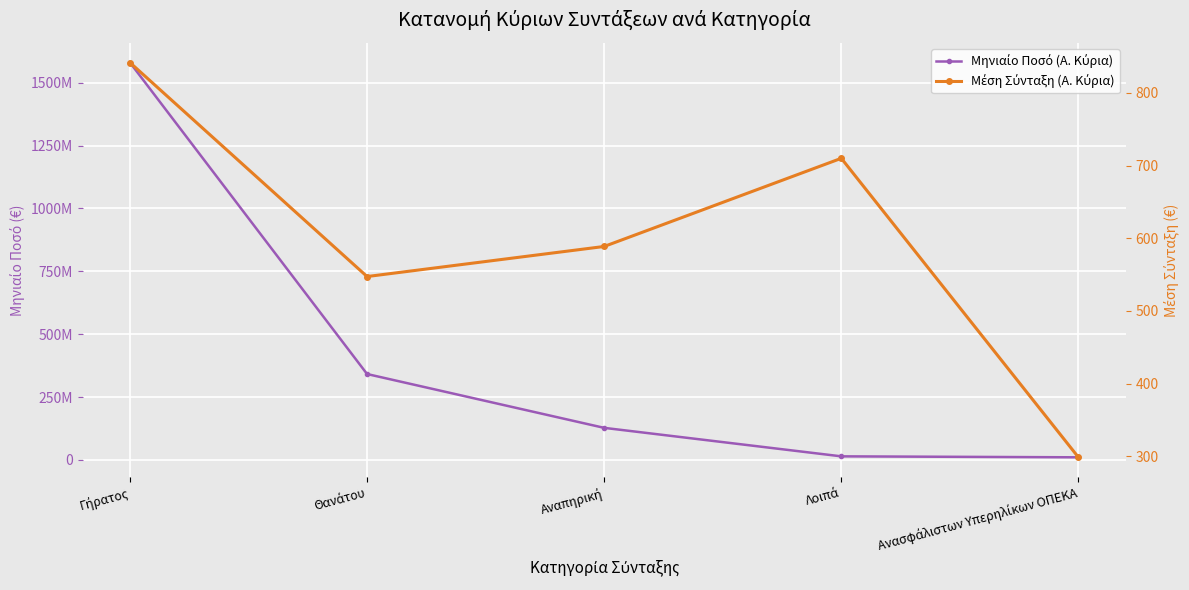

Is the value of Μηνιαίο Ποσό (Α. Κύρια) at Ανασφάλιστων Υπερηλίκων ΟΠΕΚΑ greater than the value of Μέση Σύνταξη (Α. Κύρια) at Θανάτου?

Yes